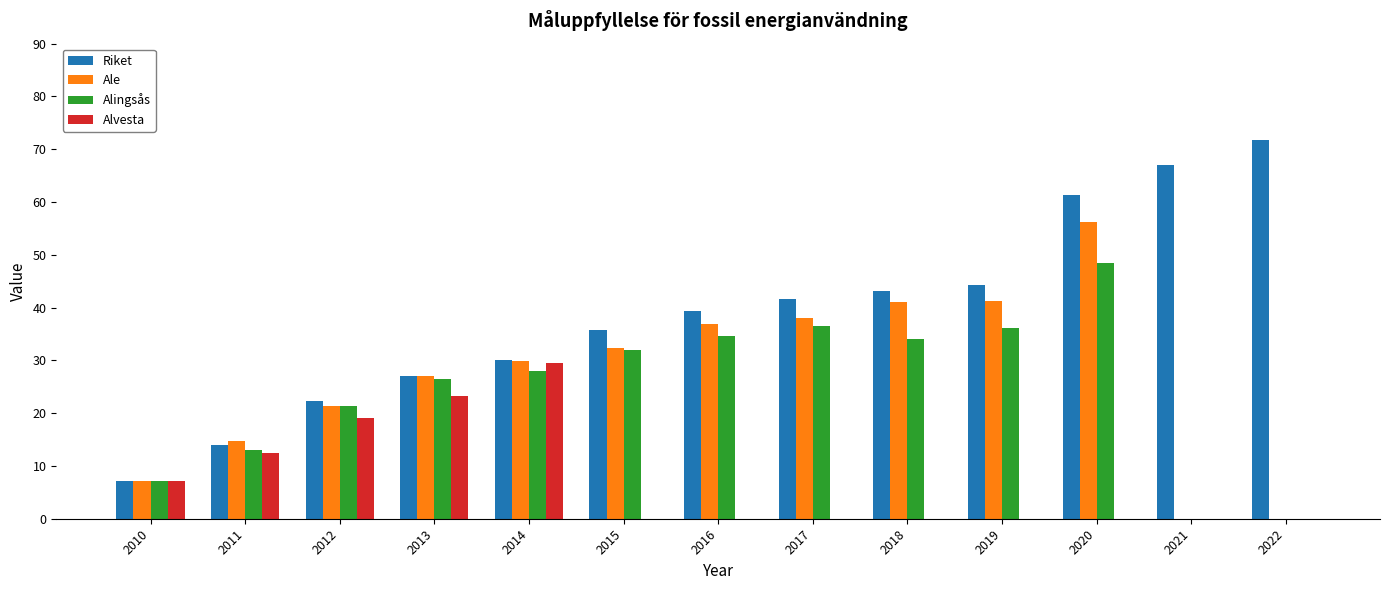

How many groups of bars are there?

13